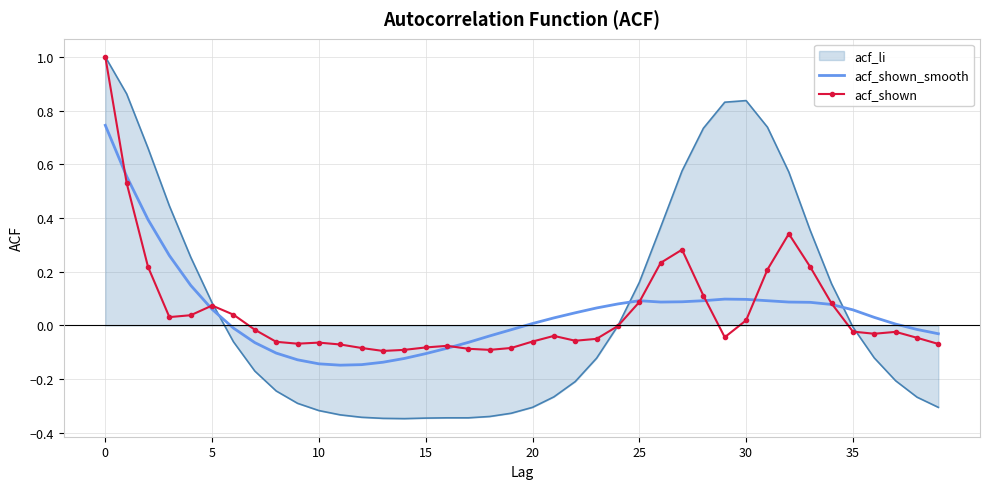

True or false: acf_shown and acf_shown_smooth intersect in this chart.

True